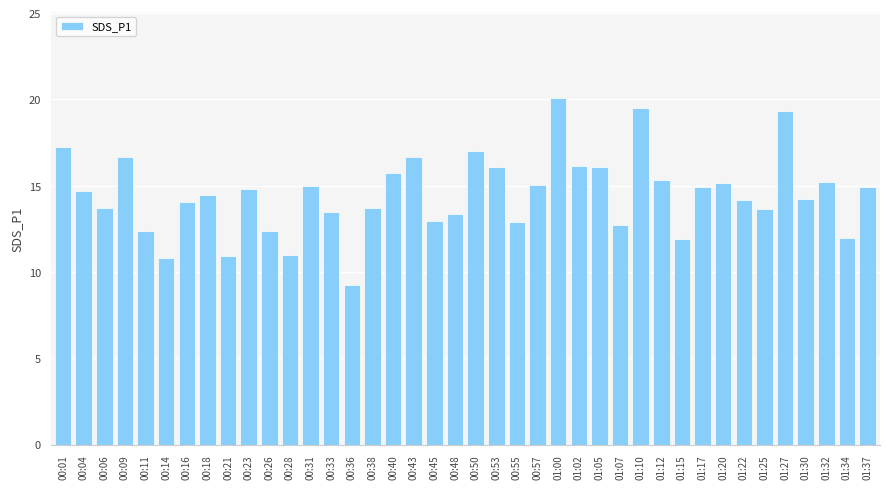

What is the maximum value shown in the chart?

20.1